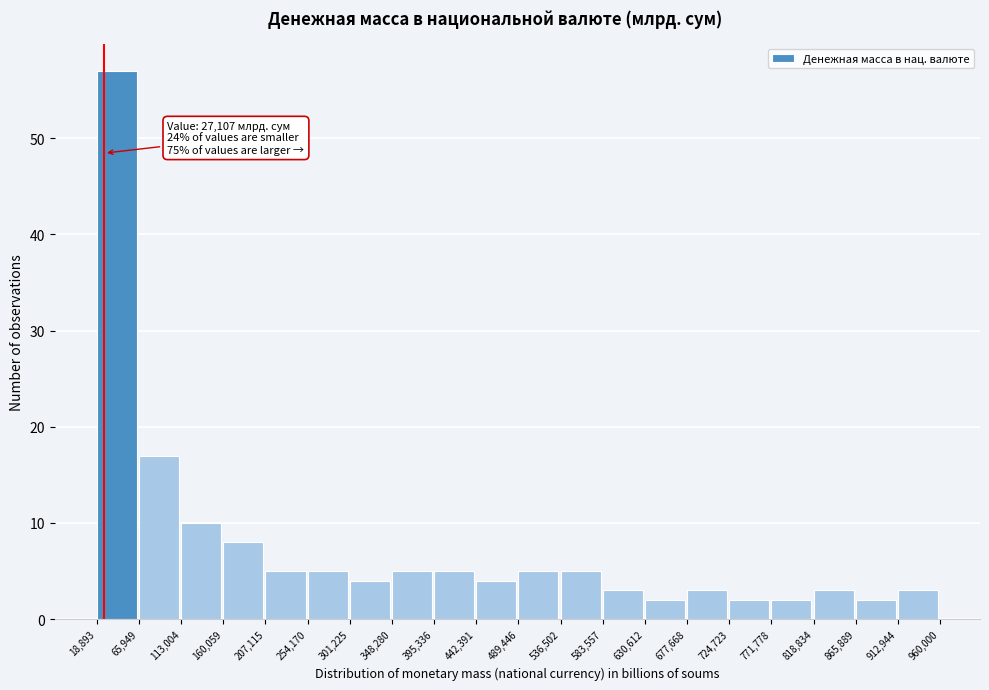

Over which range of the x-axis is the bar tallest?

18,893 to 65,949